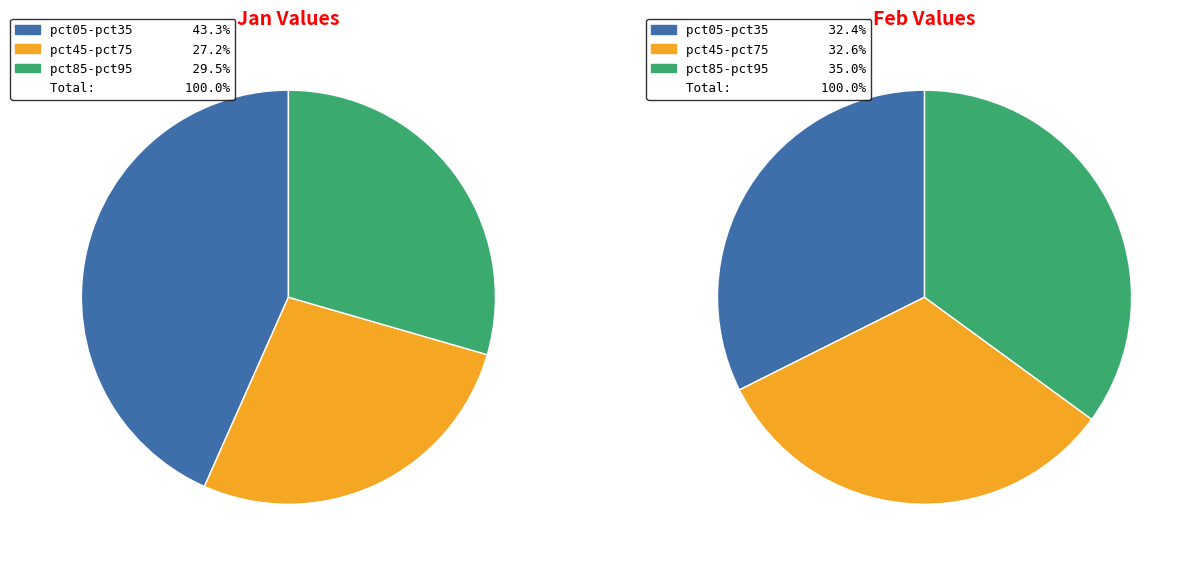

Rank the series at 8 from highest to lowest value.

feb_values, jan_values